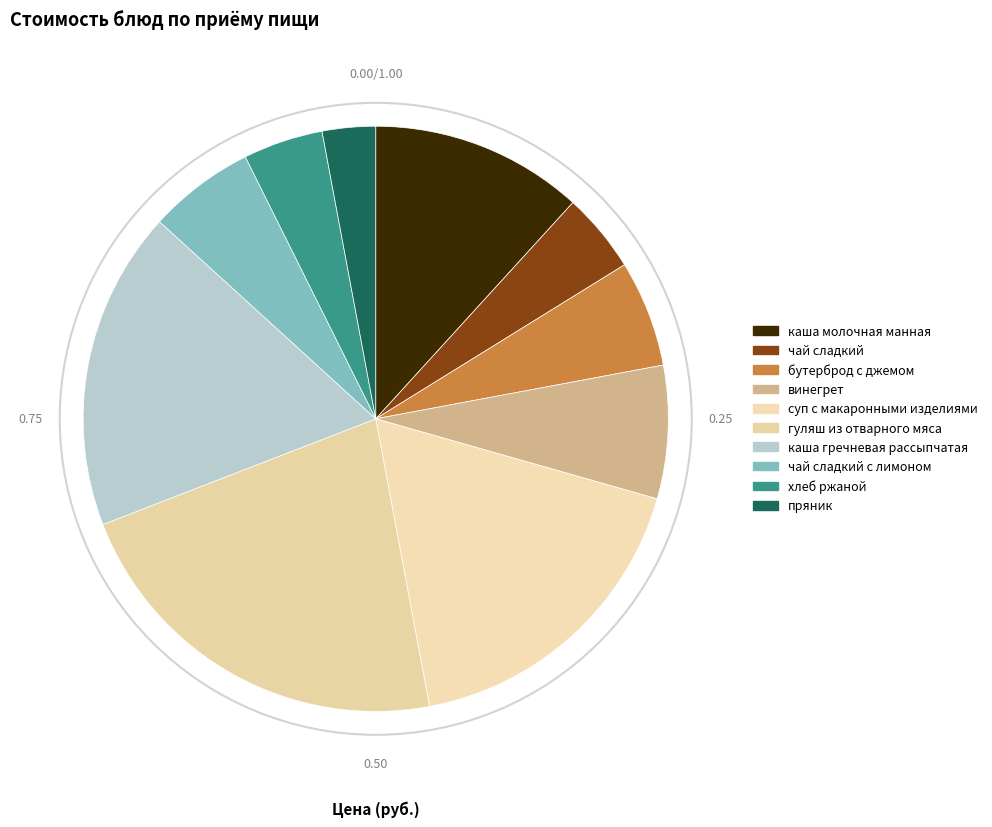

Count the number of slices in the pie.

10